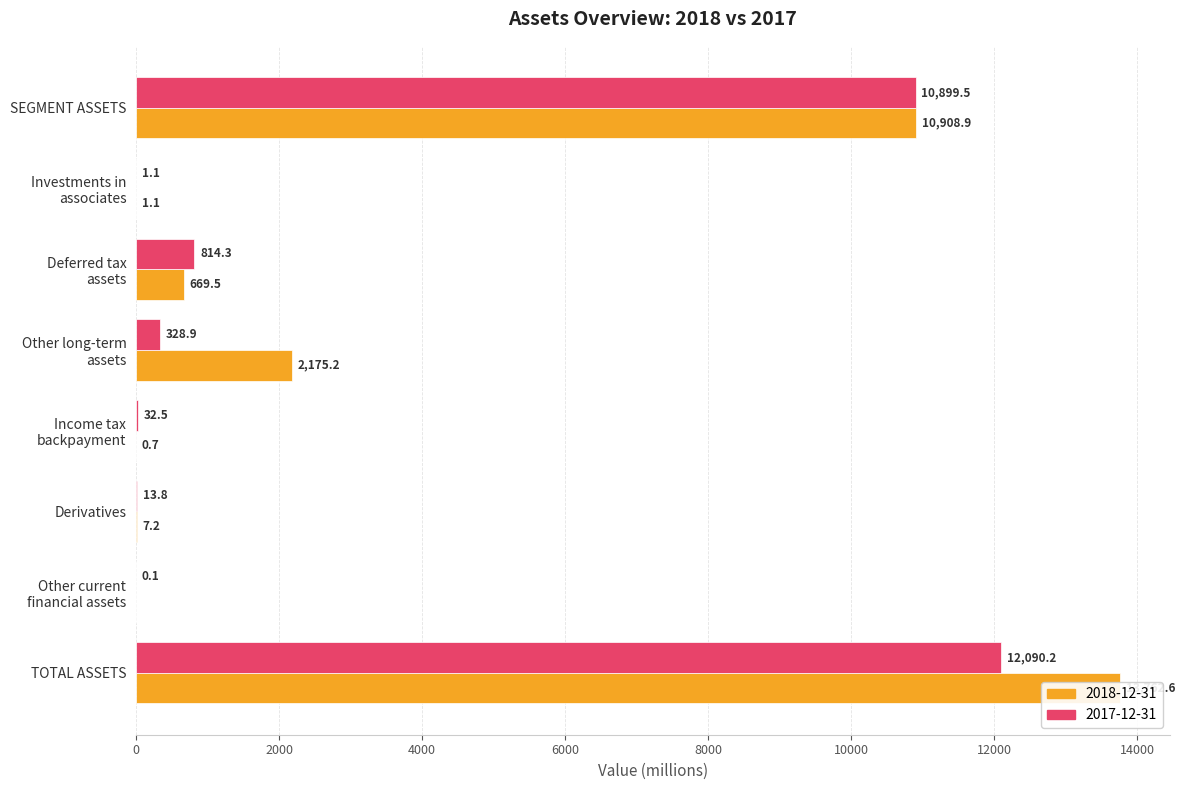

What is the difference between the maximum and minimum values in the 2017-12-31 series?

12090.1